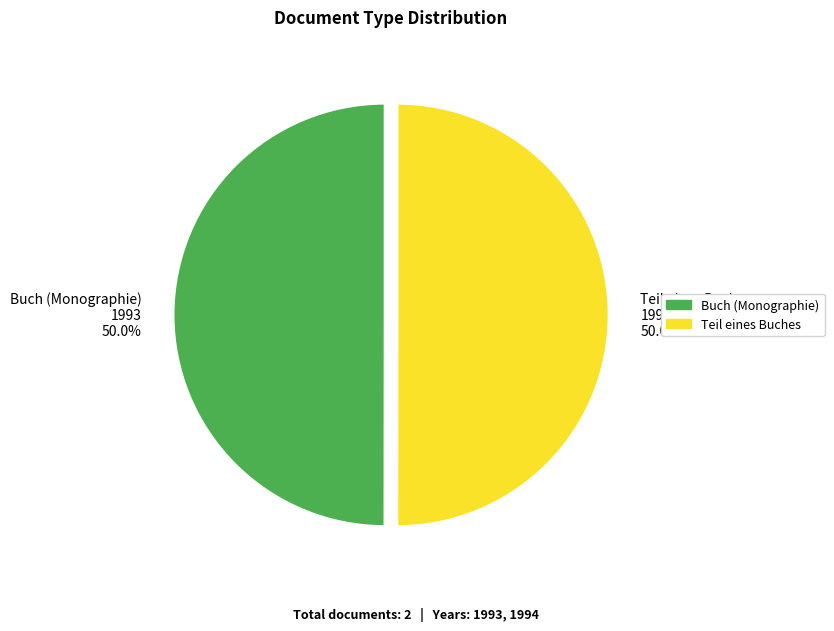

Combined, what portion of the pie is Buch (Monographie) 1993 and Teil eines Buches 1994?

100.0%